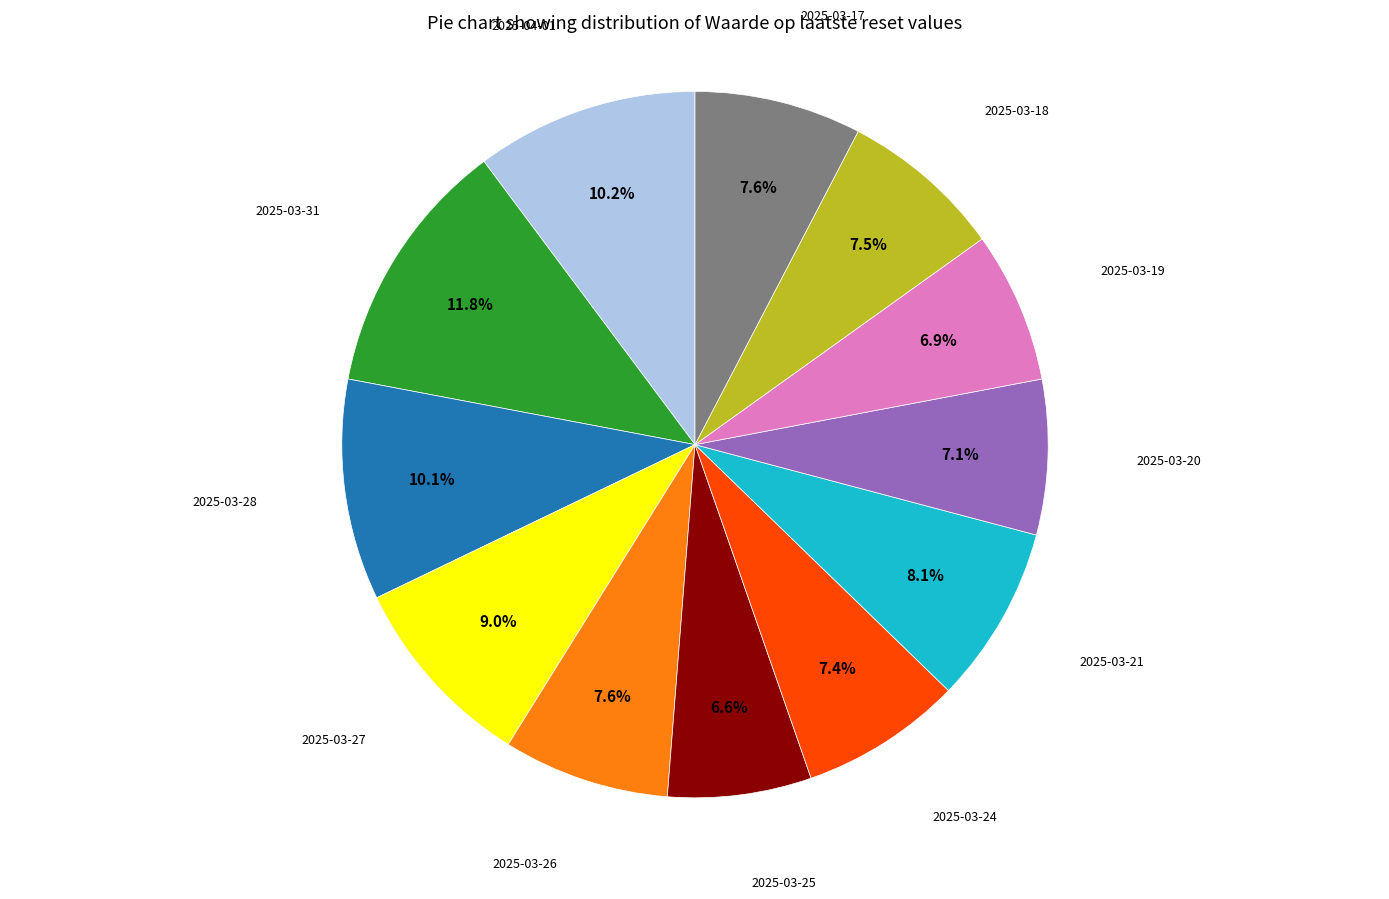

Is there a majority slice in this chart?

No